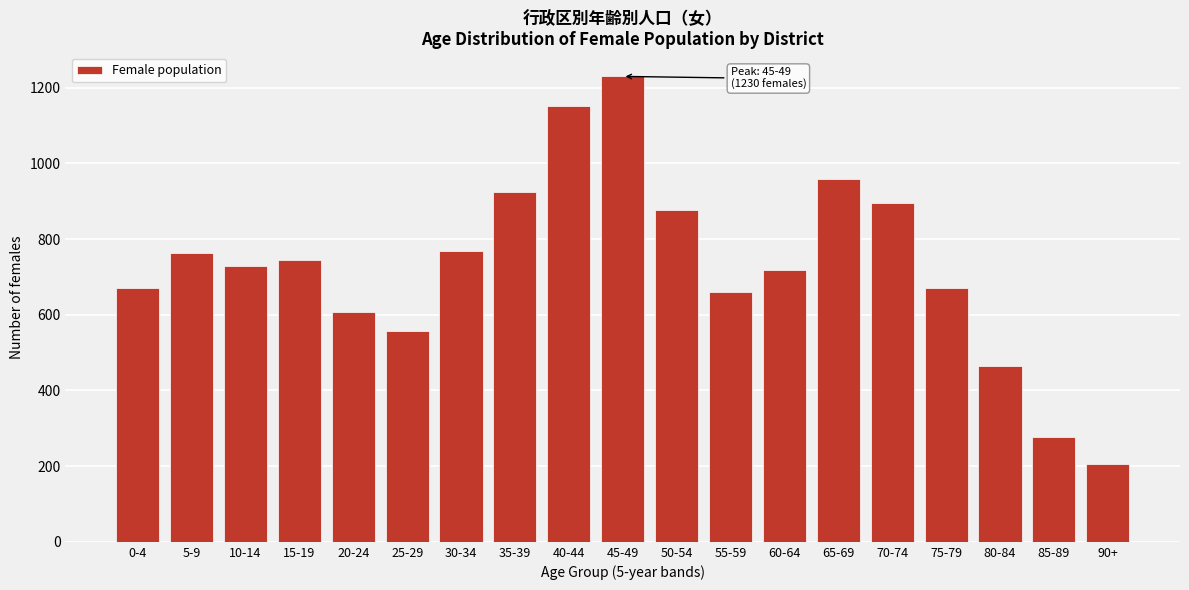

What is the difference between the maximum and minimum values?

1025